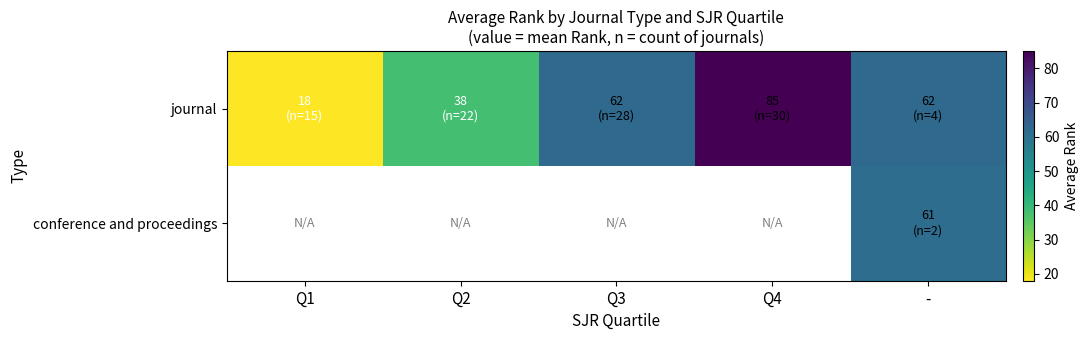

Which series has the largest total across all categories?

journal